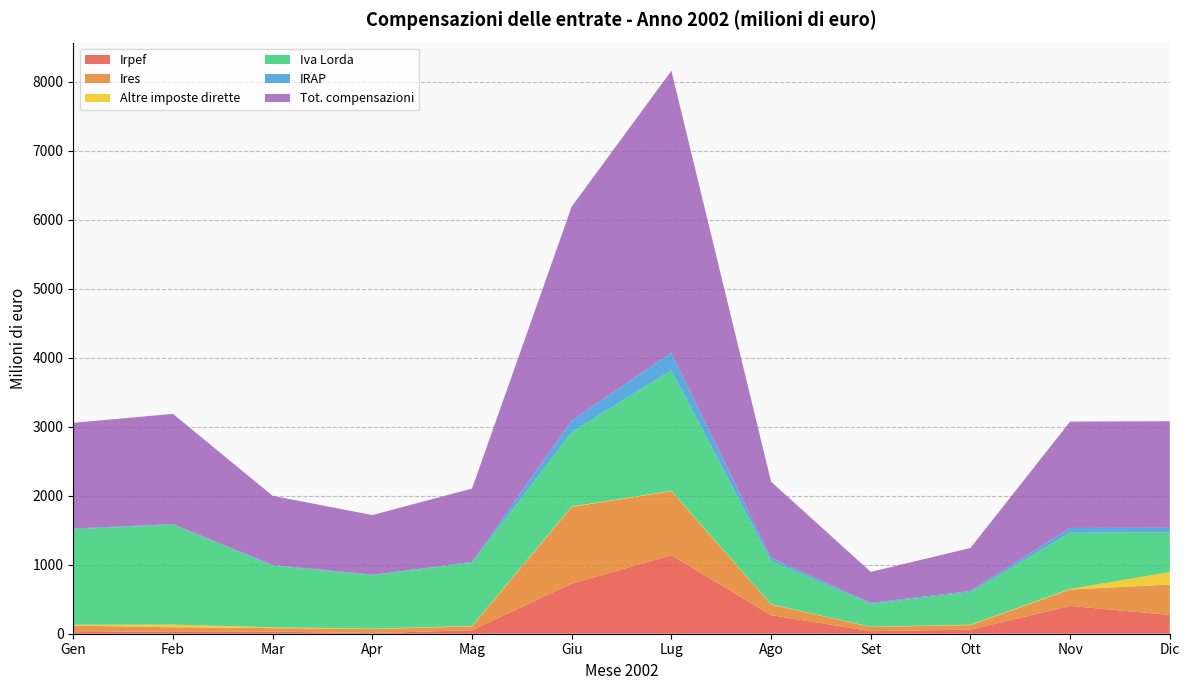

Reading left to right, list all the values displayed in this chart.

Irpef: 23	35	31	9	51	726	1139	269	37	59	403	272
Ires: 96	59	50	59	55	1111	927	154	61	66	238	441
Altre imposte dirette: 11	38	12	6	6	7	6	4	4	6	8	181
Iva Lorda: 1384	1448	893	773	918	1080	1749	629	332	471	815	575
IRAP: 11	9	11	8	10	167	253	43	13	18	69	66
Tot. compensazioni: 1532	1598	1002	865	1064	3100	4086	1105	449	623	1542	1545